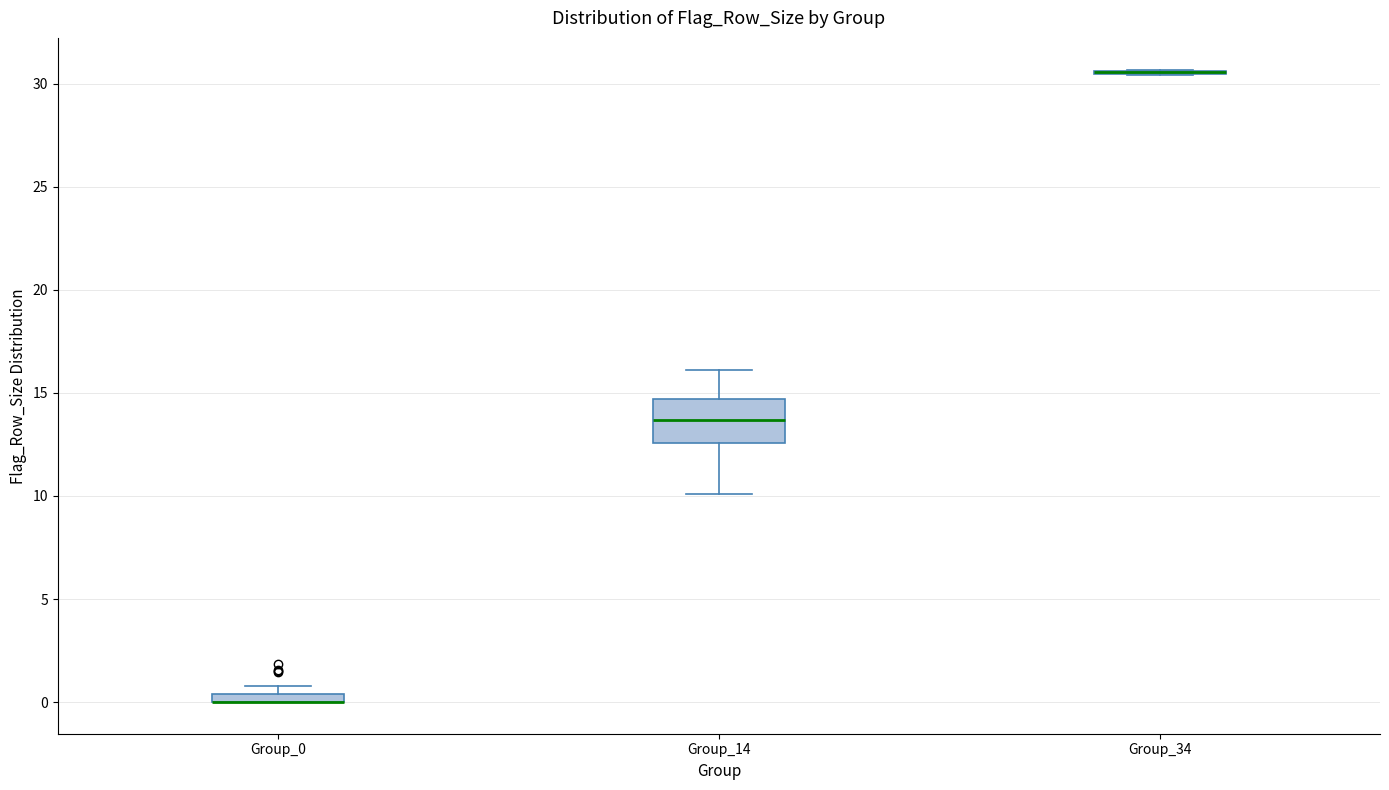

Which box is the tallest, from its lower edge to its upper edge?

Group_14